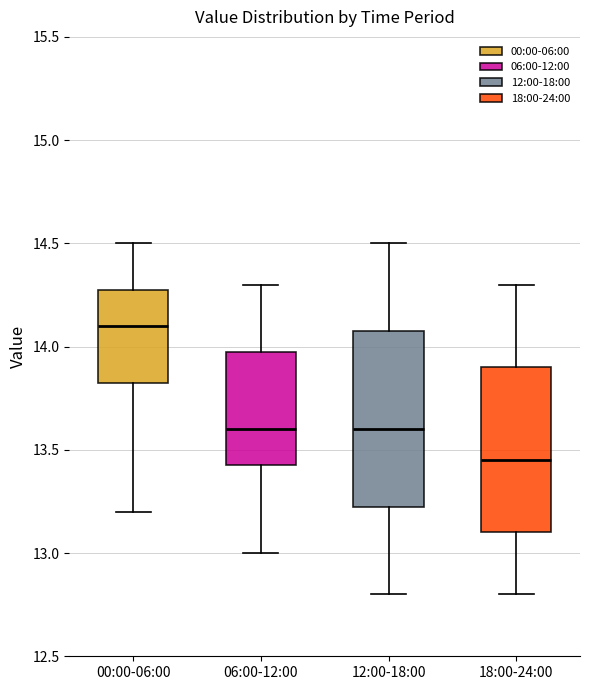

Reading left to right, read every box against the y-axis: the position of its median line, the range the box covers, and the ends of its whiskers. The values are not printed on the chart, so give them approximately, as read against the axis.

00:00-06:00: median 14.10, box 13.85 to 14.30, whiskers 13.20 to 14.50
06:00-12:00: median 13.60, box 13.45 to 14.00, whiskers 13.00 to 14.30
12:00-18:00: median 13.60, box 13.25 to 14.10, whiskers 12.80 to 14.50
18:00-24:00: median 13.45, box 13.10 to 13.90, whiskers 12.80 to 14.30